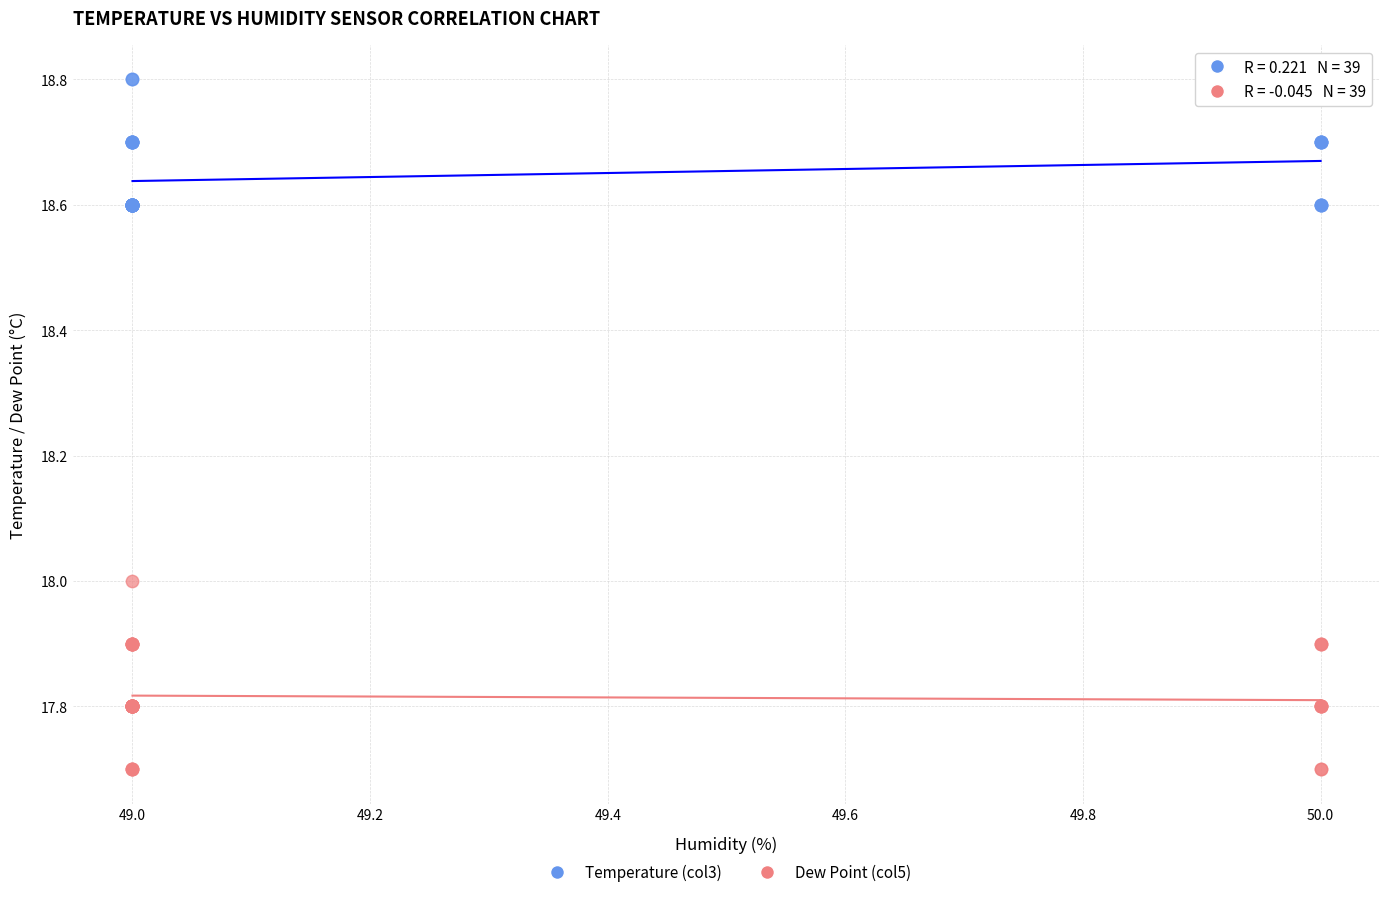

What is the X range (max minus min) for the scatter plot?

1.0